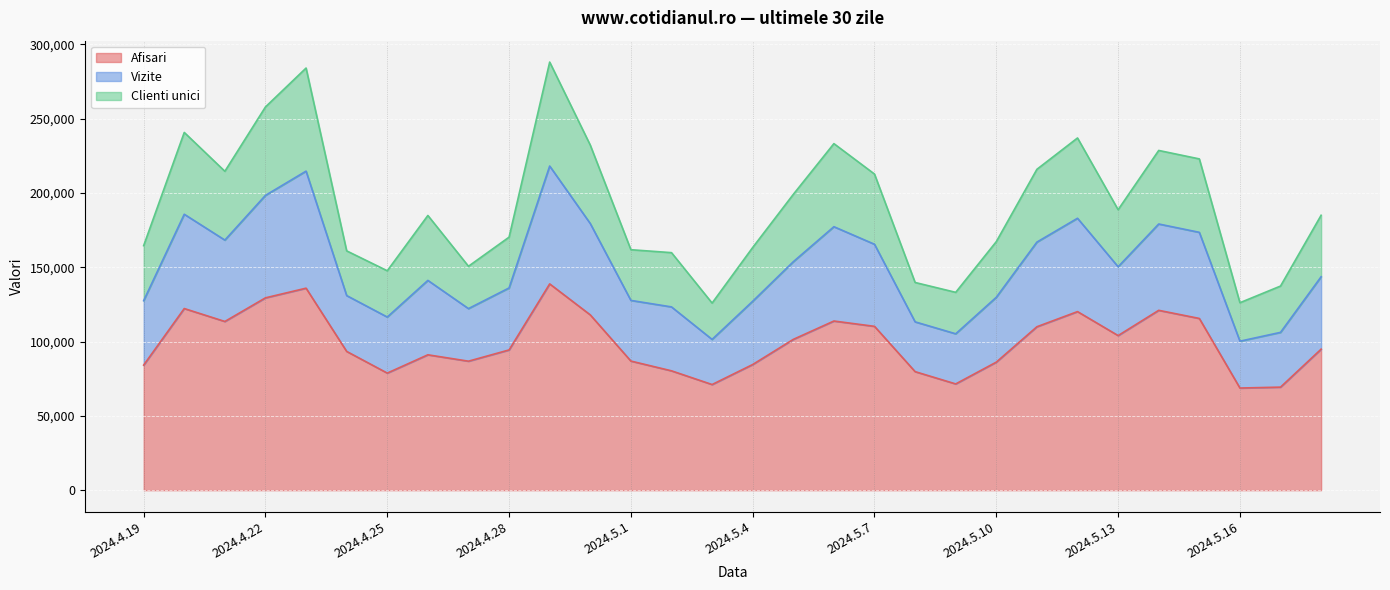

What is the total value across all series at 2024.4.28?

170274